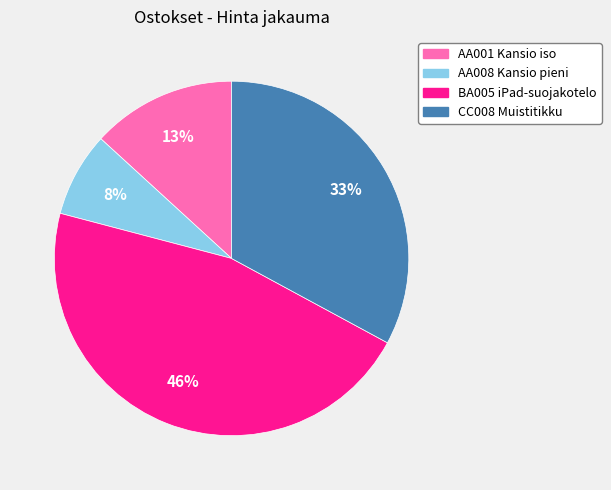

Rank the categories by value from lowest to highest.

AA008 Kansio pieni, AA001 Kansio iso, CC008 Muistitikku, BA005 iPad-suojakotelo